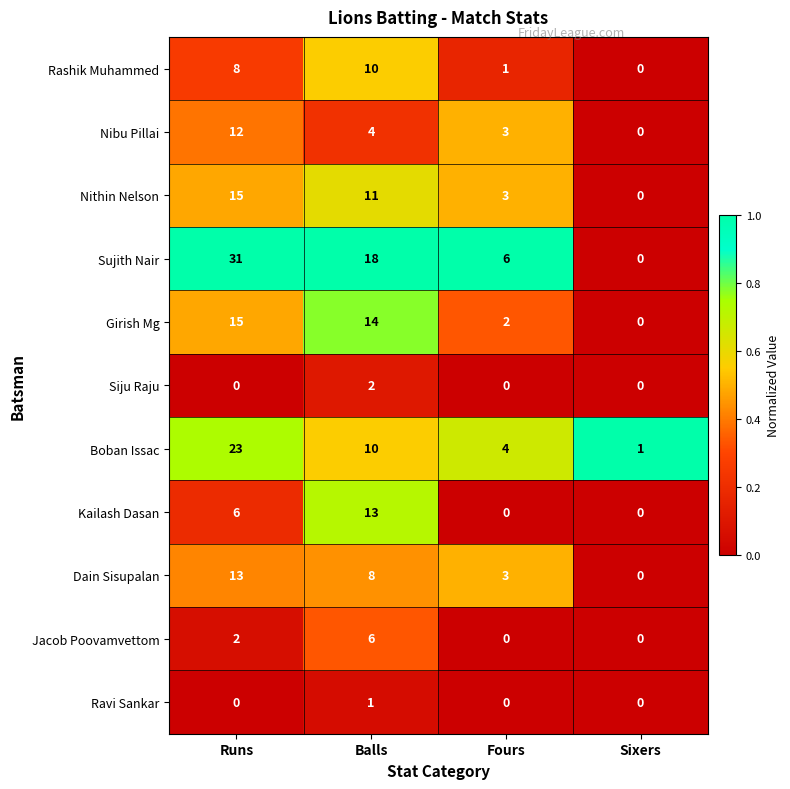

What is the sum of all Nithin Nelson values?

29